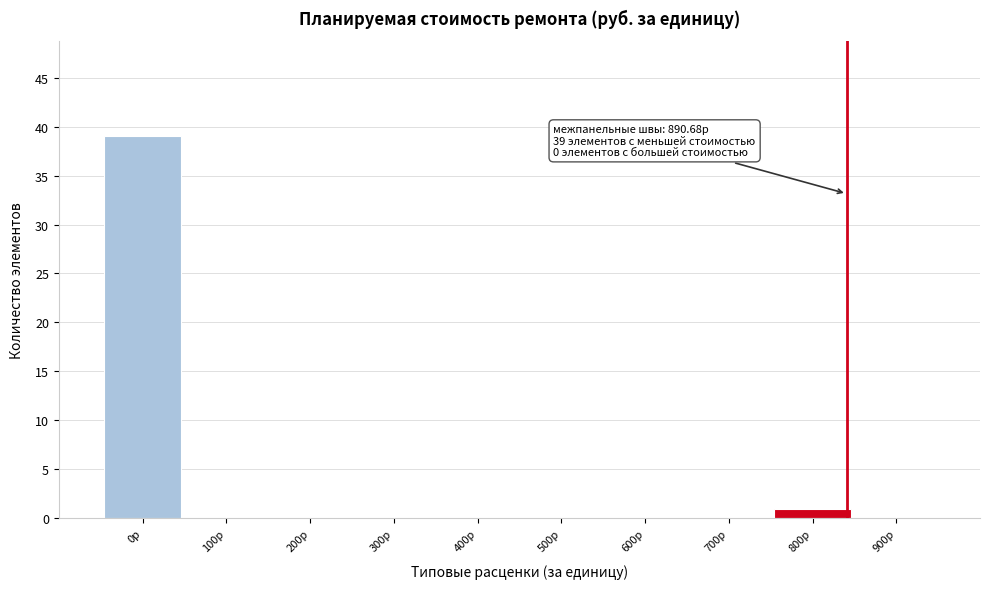

Reading right to left, transcribe all the data shown in this chart.

900р=0	800р=1	700р=0	600р=0	500р=0	400р=0	300р=0	200р=0	100р=0	0р=39